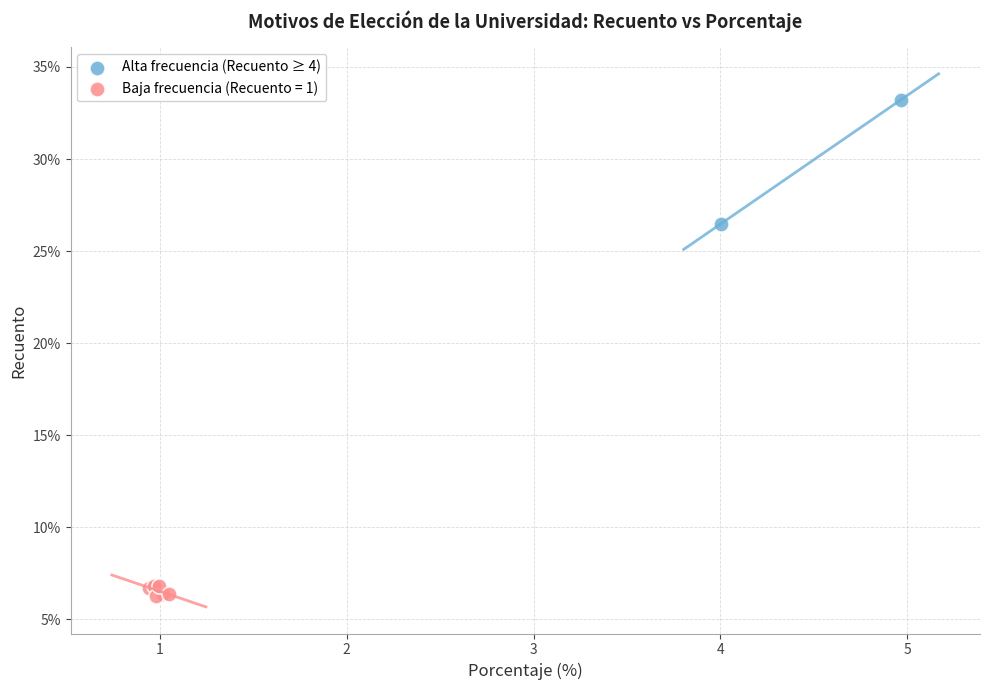

What are all the series names shown in the legend?

Alta frecuencia (Recuento ≥ 4), Baja frecuencia (Recuento = 1)